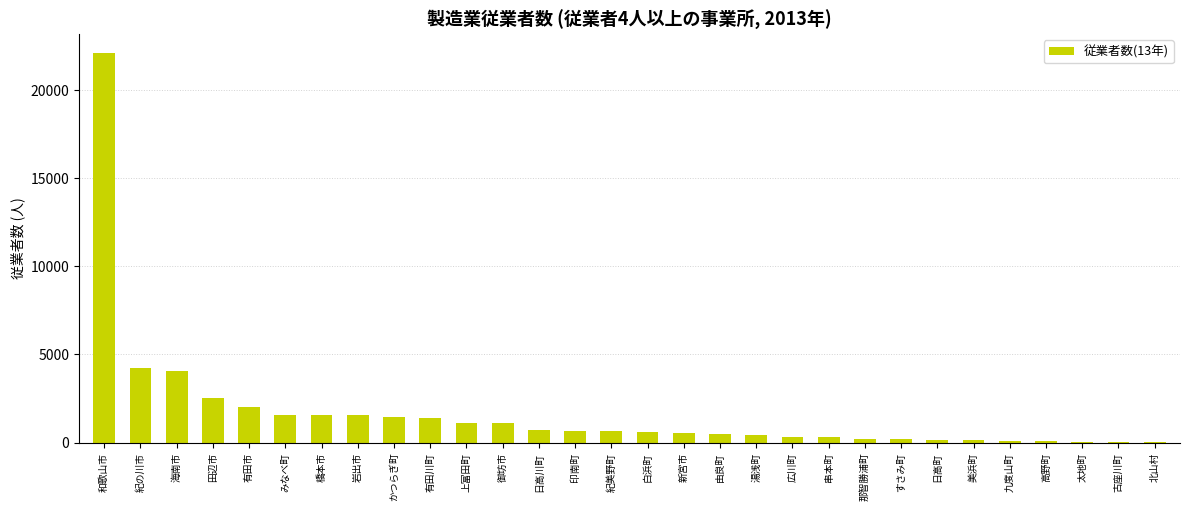

What is the sum of all values?

50059